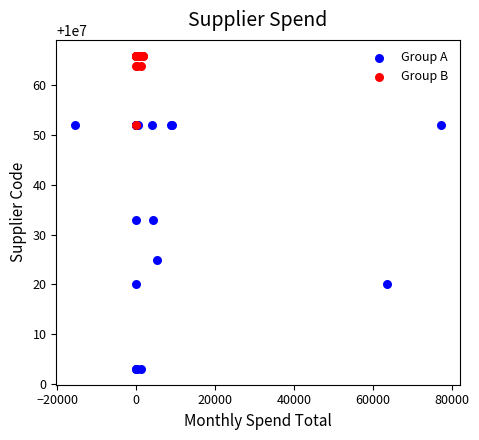

Which series reaches the maximum Y coordinate?

Group B